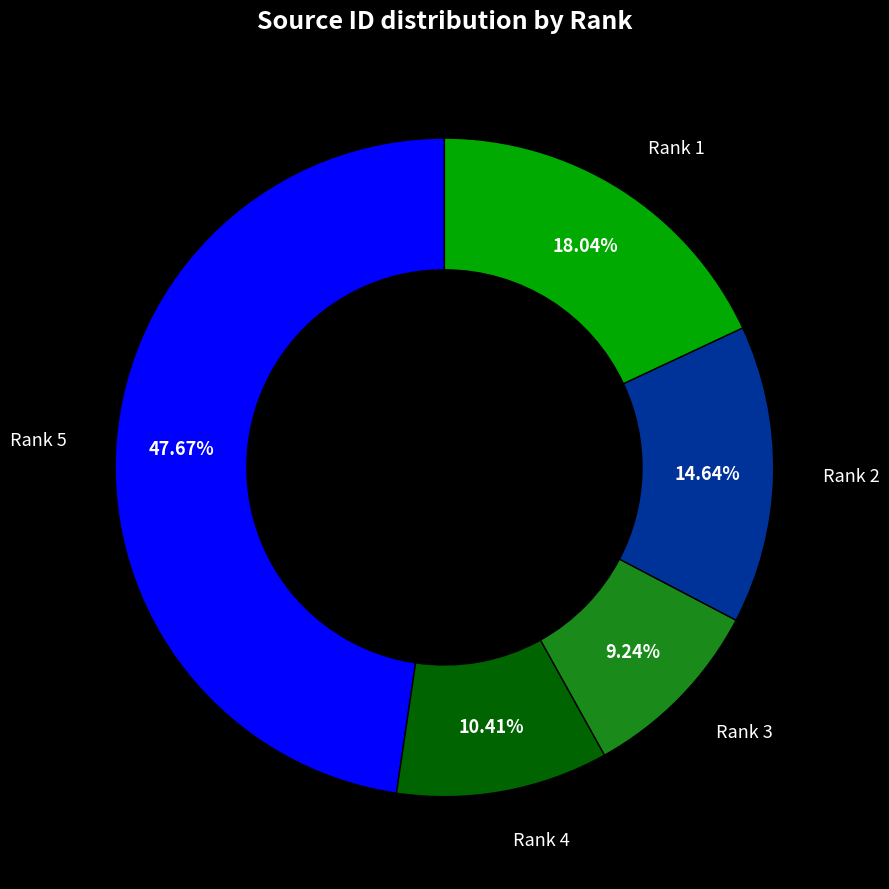

True or false: Rank 2 accounts for 15% of the total.

True